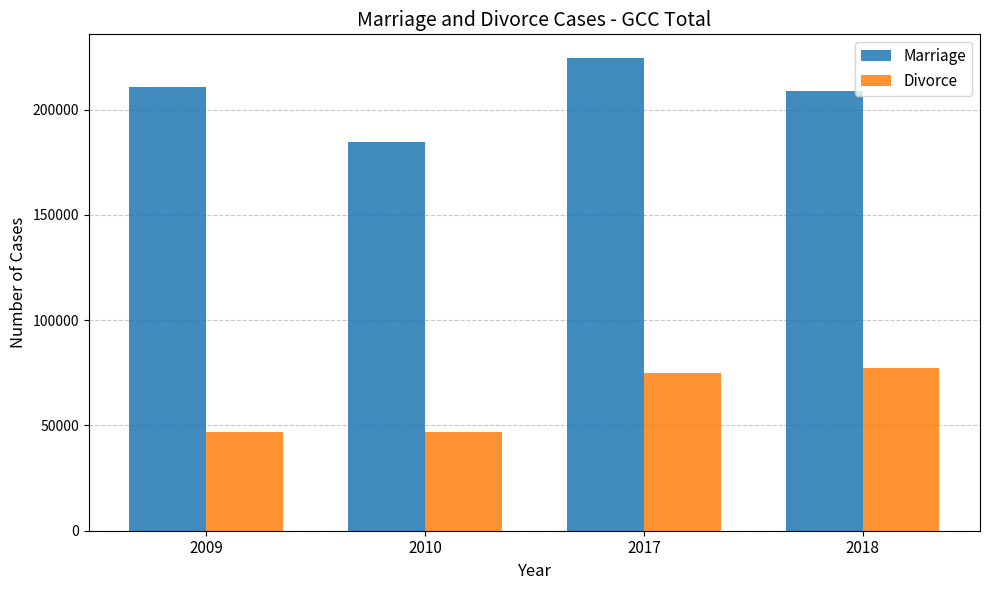

Read the Divorce value at 2018.

77196